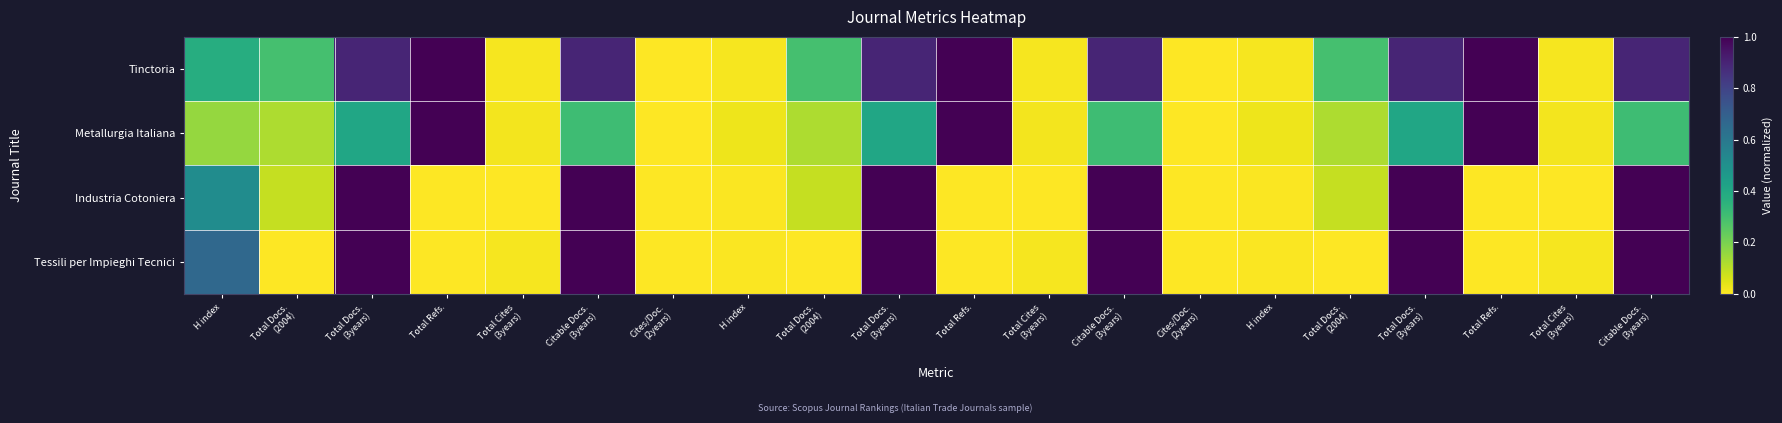

Reading left to right, transcribe all the data shown in this chart.

Tinctoria: H index=0.4	Total Docs.
(2004)=0.3	Total Docs.
(3years)=0.9	Total Refs.=1.0	Total Cites
(3years)=0.0	Citable Docs.
(3years)=0.9	Cites/Doc.
(2years)=0.0	H index=0.0	Total Docs.
(2004)=0.3	Total Docs.
(3years)=0.9	Total Refs.=1.0	Total Cites
(3years)=0.0	Citable Docs.
(3years)=0.9	Cites/Doc.
(2years)=0.0	H index=0.0	Total Docs.
(2004)=0.3	Total Docs.
(3years)=0.9	Total Refs.=1.0	Total Cites
(3years)=0.0	Citable Docs.
(3years)=0.9
Metallurgia Italiana: H index=0.2	Total Docs.
(2004)=0.1	Total Docs.
(3years)=0.4	Total Refs.=1.0	Total Cites
(3years)=0.0	Citable Docs.
(3years)=0.3	Cites/Doc.
(2years)=0.0	H index=0.0	Total Docs.
(2004)=0.1	Total Docs.
(3years)=0.4	Total Refs.=1.0	Total Cites
(3years)=0.0	Citable Docs.
(3years)=0.3	Cites/Doc.
(2years)=0.0	H index=0.0	Total Docs.
(2004)=0.1	Total Docs.
(3years)=0.4	Total Refs.=1.0	Total Cites
(3years)=0.0	Citable Docs.
(3years)=0.3
Industria Cotoniera: H index=0.5	Total Docs.
(2004)=0.1	Total Docs.
(3years)=1.0	Total Refs.=0.0	Total Cites
(3years)=0.0	Citable Docs.
(3years)=1.0	Cites/Doc.
(2years)=0.0	H index=0.0	Total Docs.
(2004)=0.1	Total Docs.
(3years)=1.0	Total Refs.=0.0	Total Cites
(3years)=0.0	Citable Docs.
(3years)=1.0	Cites/Doc.
(2years)=0.0	H index=0.0	Total Docs.
(2004)=0.1	Total Docs.
(3years)=1.0	Total Refs.=0.0	Total Cites
(3years)=0.0	Citable Docs.
(3years)=1.0
Tessili per Impieghi Tecnici: H index=0.7	Total Docs.
(2004)=0.0	Total Docs.
(3years)=1.0	Total Refs.=0.0	Total Cites
(3years)=0.0	Citable Docs.
(3years)=1.0	Cites/Doc.
(2years)=0.0	H index=0.0	Total Docs.
(2004)=0.0	Total Docs.
(3years)=1.0	Total Refs.=0.0	Total Cites
(3years)=0.0	Citable Docs.
(3years)=1.0	Cites/Doc.
(2years)=0.0	H index=0.0	Total Docs.
(2004)=0.0	Total Docs.
(3years)=1.0	Total Refs.=0.0	Total Cites
(3years)=0.0	Citable Docs.
(3years)=1.0